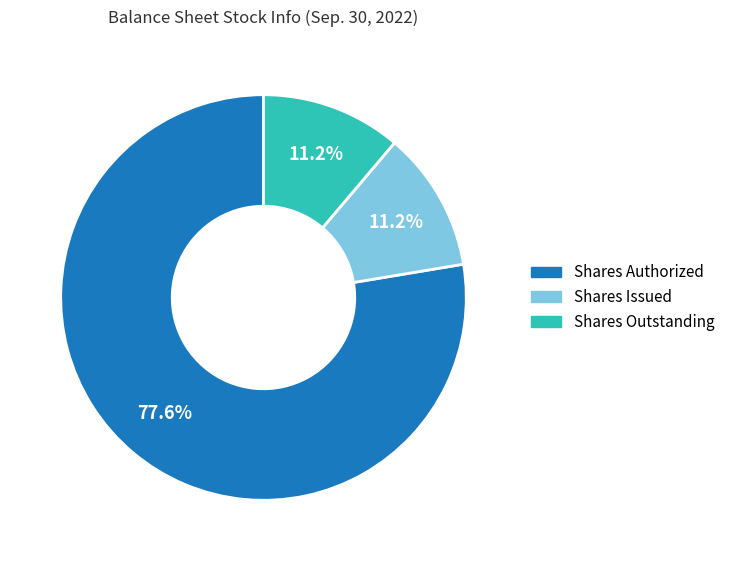

What is the largest slice in the pie chart?

Shares Authorized